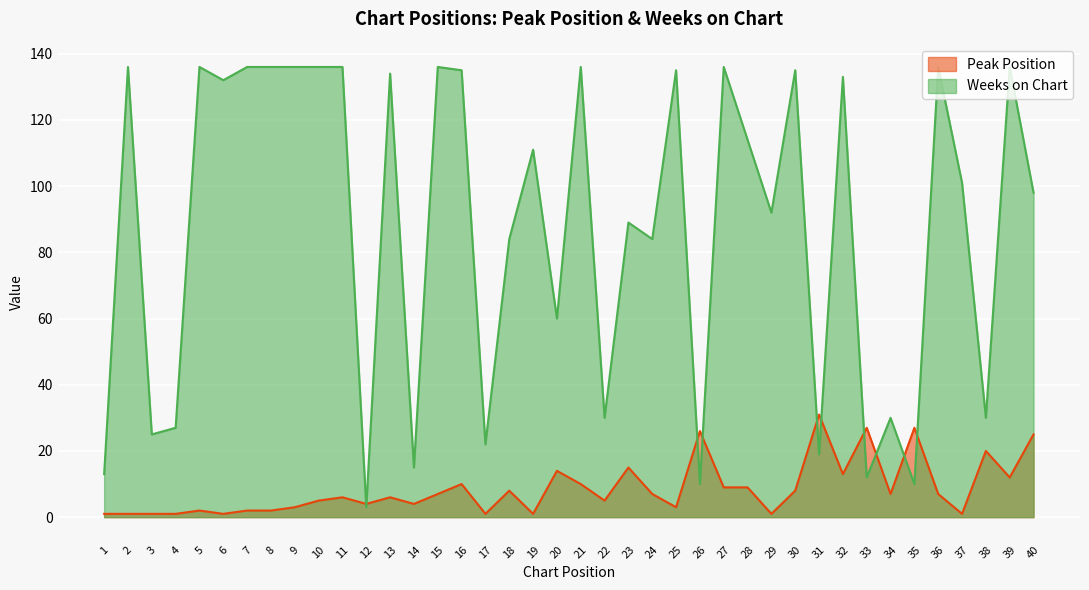

True or false: Peak Position and Weeks on Chart cross at least once.

True